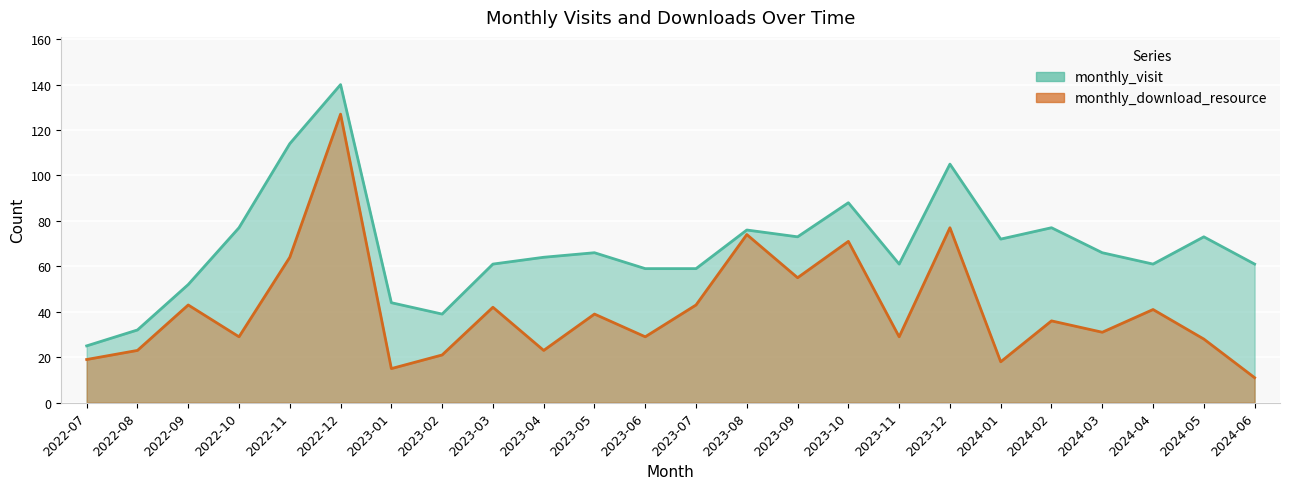

What is the difference between the highest and lowest values at 2022-07?

6